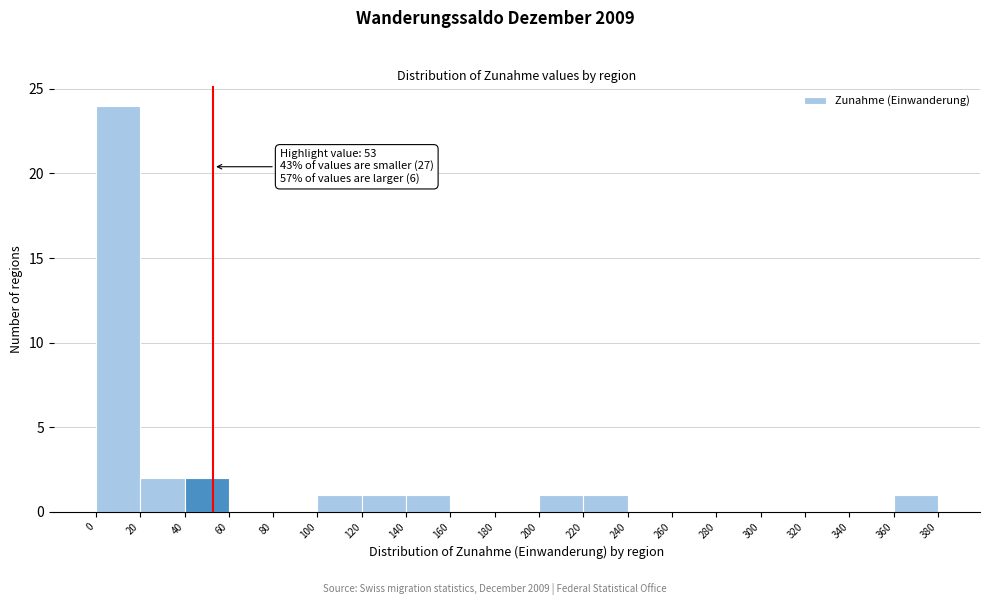

Which range on the x-axis has the tallest bar?

0 to 20